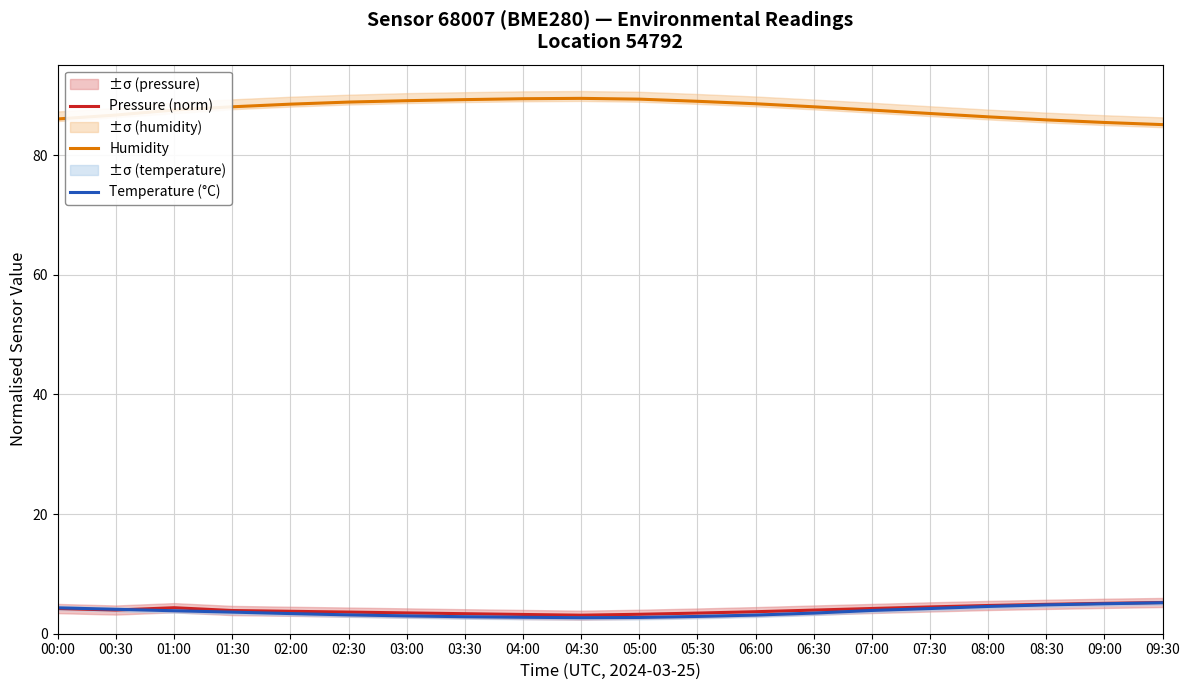

How many interior local valleys does the Temperature (°C) series have?

1